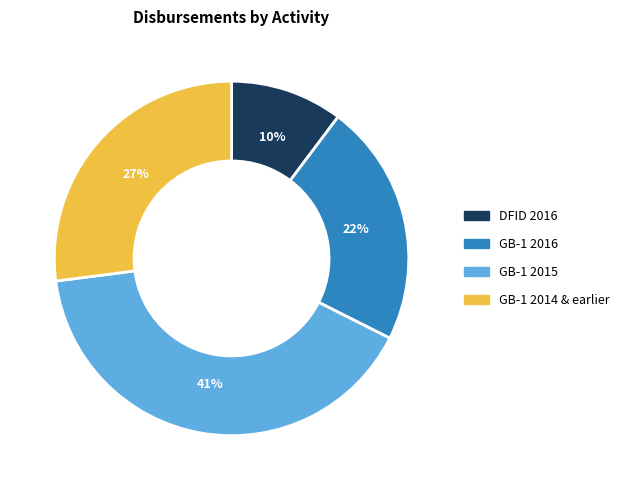

To the nearest percent, what is the average slice percentage?

25%